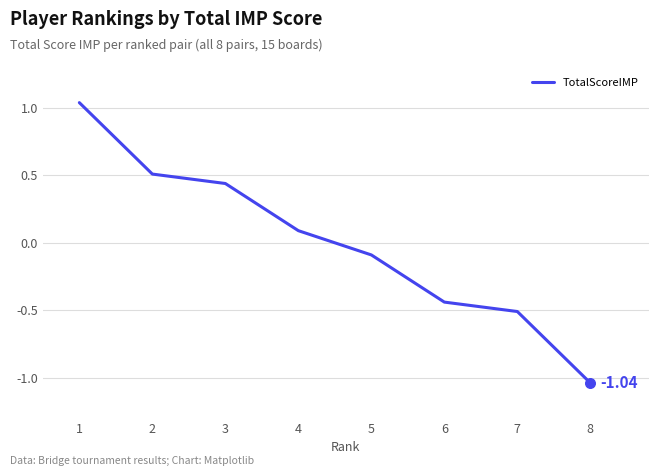

Which has a higher value, 2 or 3?

2